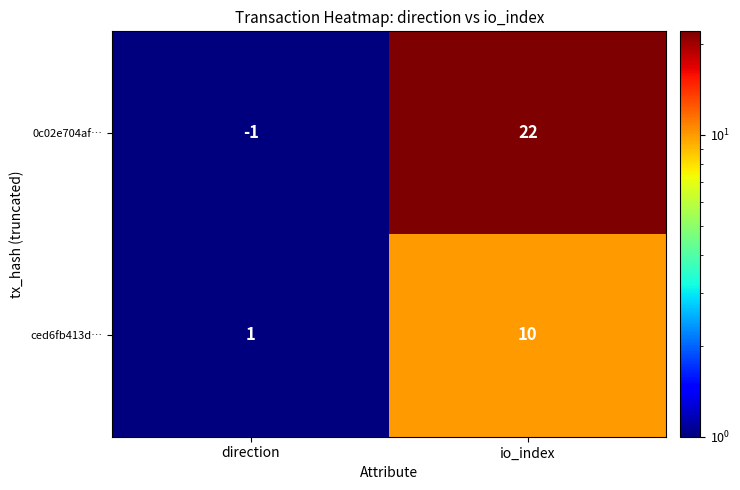

Rank the series by their average value, from lowest to highest.

ced6fb413d…, 0c02e704af…